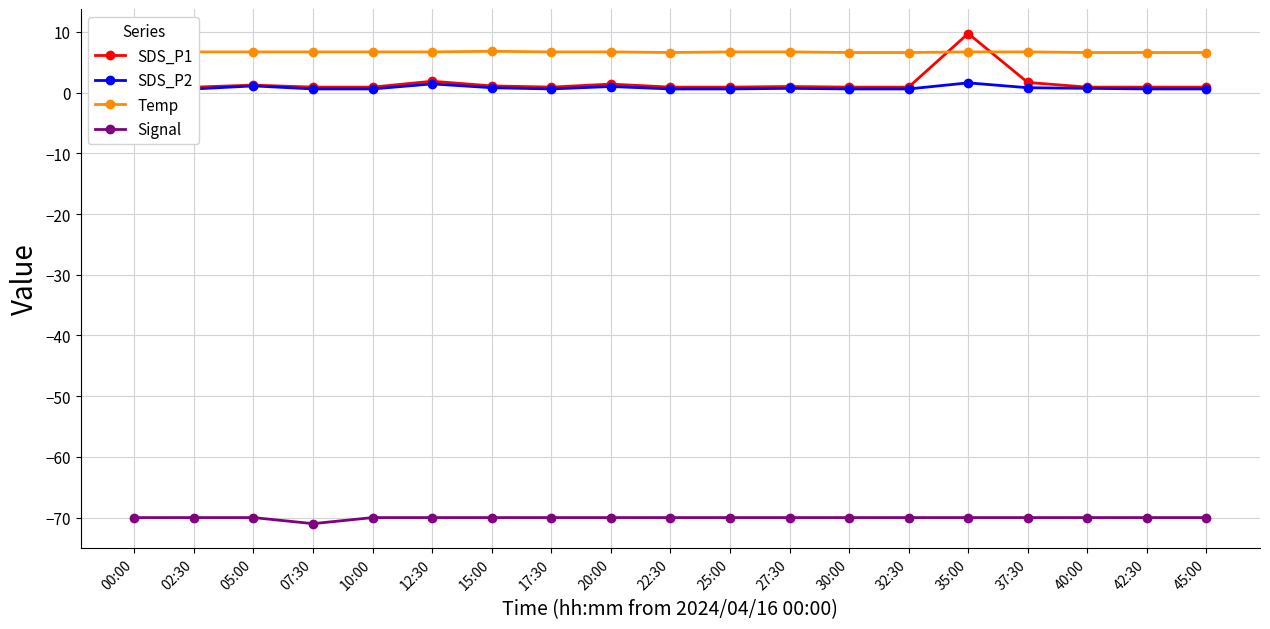

What is the maximum value for SDS_P1?

9.7